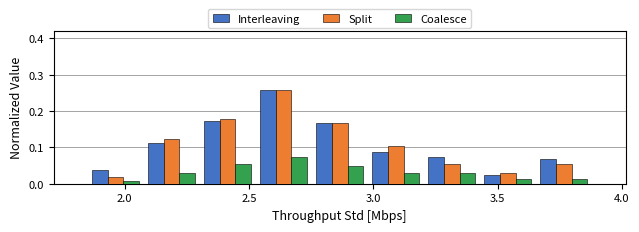

Reading left to right, list every range on the x-axis with the height of the bar of each series over it. Neither the bar edges nor the heights are printed on the chart, so give them approximately, as read against the axes.

1.85 to 2.10: Interleaving=0.04	Split=0.02	Coalesce=under 0.01
2.10 to 2.30: Interleaving=0.11	Split=0.12	Coalesce=0.03
2.30 to 2.55: Interleaving=0.17	Split=0.18	Coalesce=0.06
2.55 to 2.75: Interleaving=0.26	Split=0.26	Coalesce=0.07
2.75 to 3.00: Interleaving=0.17	Split=0.17	Coalesce=0.05
3.00 to 3.20: Interleaving=0.09	Split=0.10	Coalesce=0.03
3.20 to 3.45: Interleaving=0.07	Split=0.06	Coalesce=0.03
3.45 to 3.65: Interleaving=0.02	Split=0.03	Coalesce=0.01
3.65 to 3.90: Interleaving=0.07	Split=0.06	Coalesce=0.01